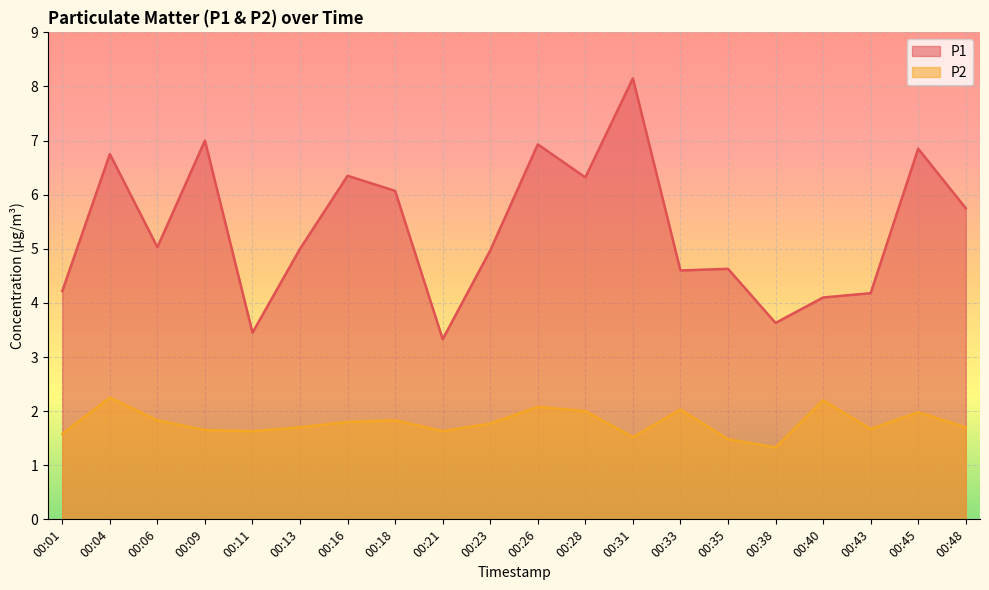

True or false: P2 and P1 intersect in this chart.

False